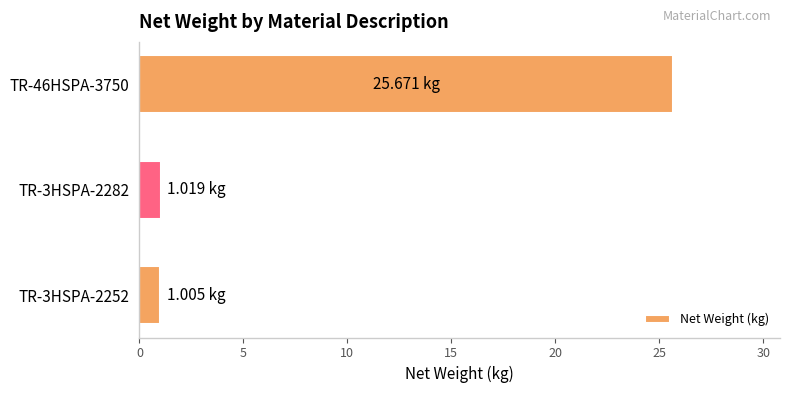

What is the minimum value shown in the chart?

1.0